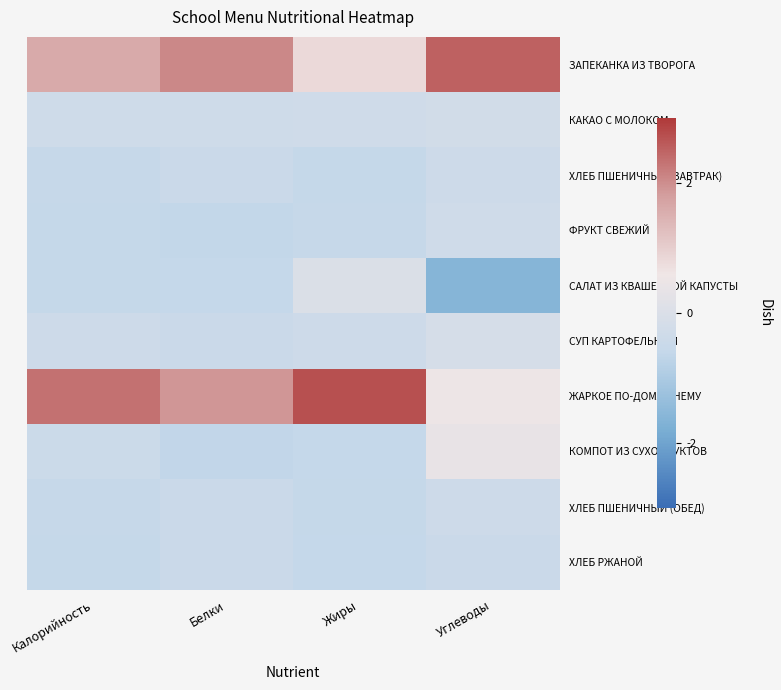

Count the number of data series in this chart.

10